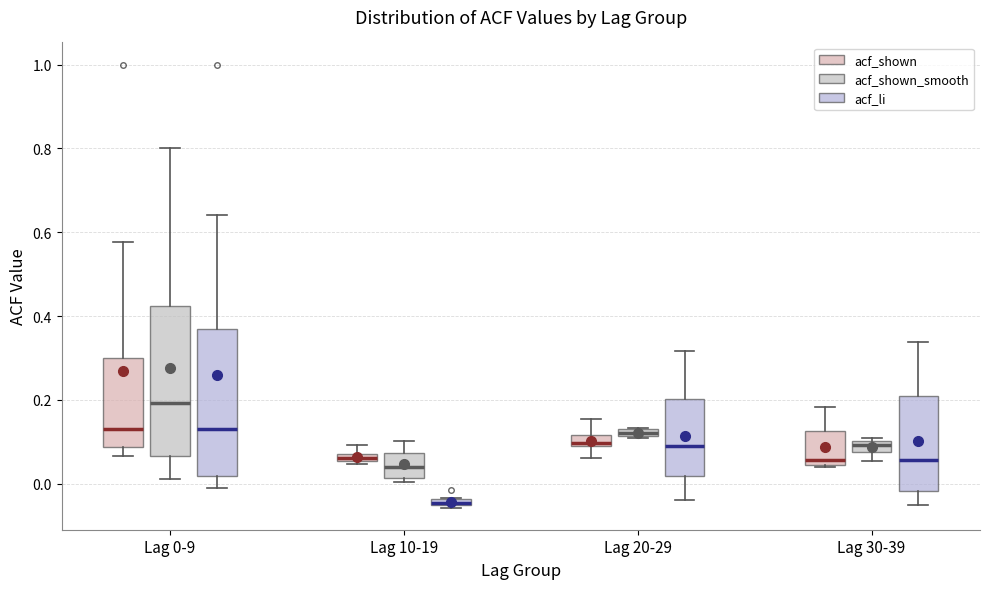

Where is the lower edge of the box for Lag 0-9 (acf_li) on the y-axis? The values are not printed on the chart, so give them approximately, as read against the axis.

0.02